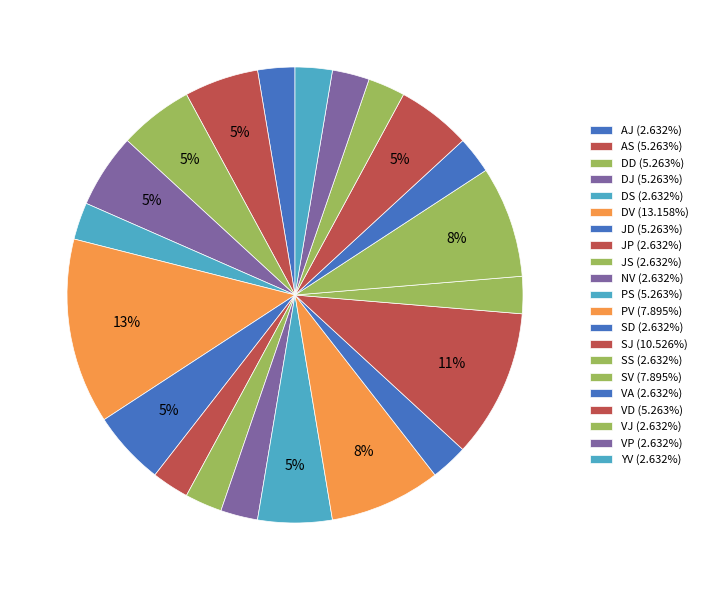

To the nearest percent, what percentage of the pie is DD?

5%